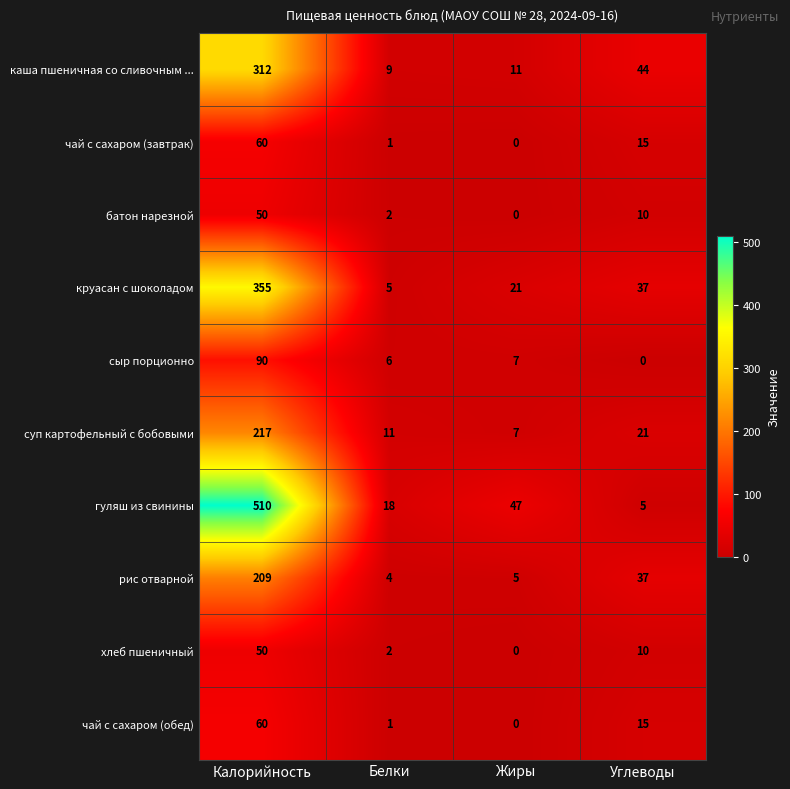

Between Белки and Жиры, which series saw the biggest shift?

гуляш из свинины